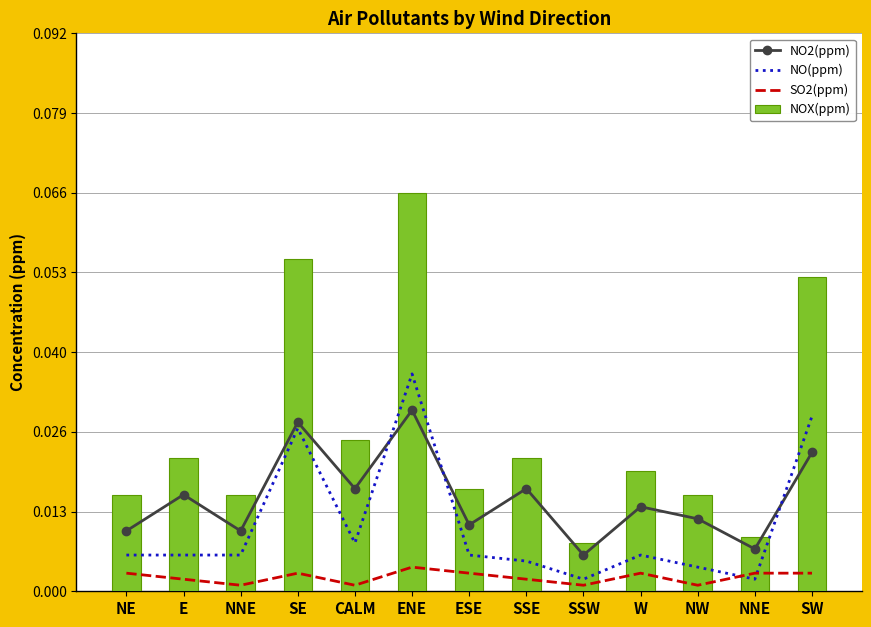

What is the label of the 4th bar from the right?

W